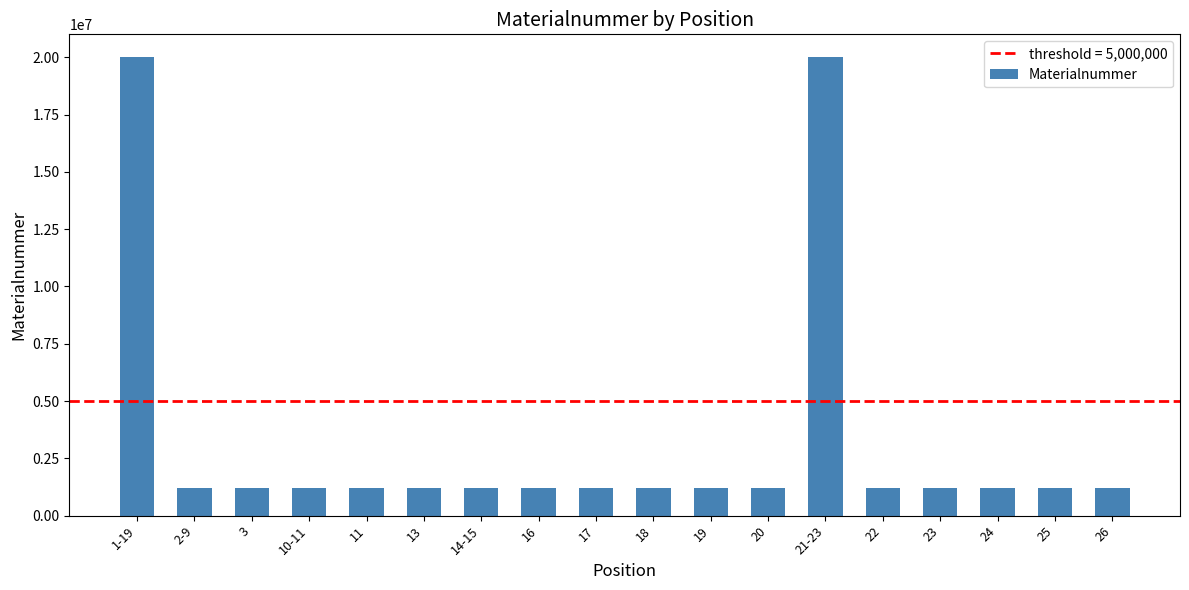

What position from the right is 23?

4